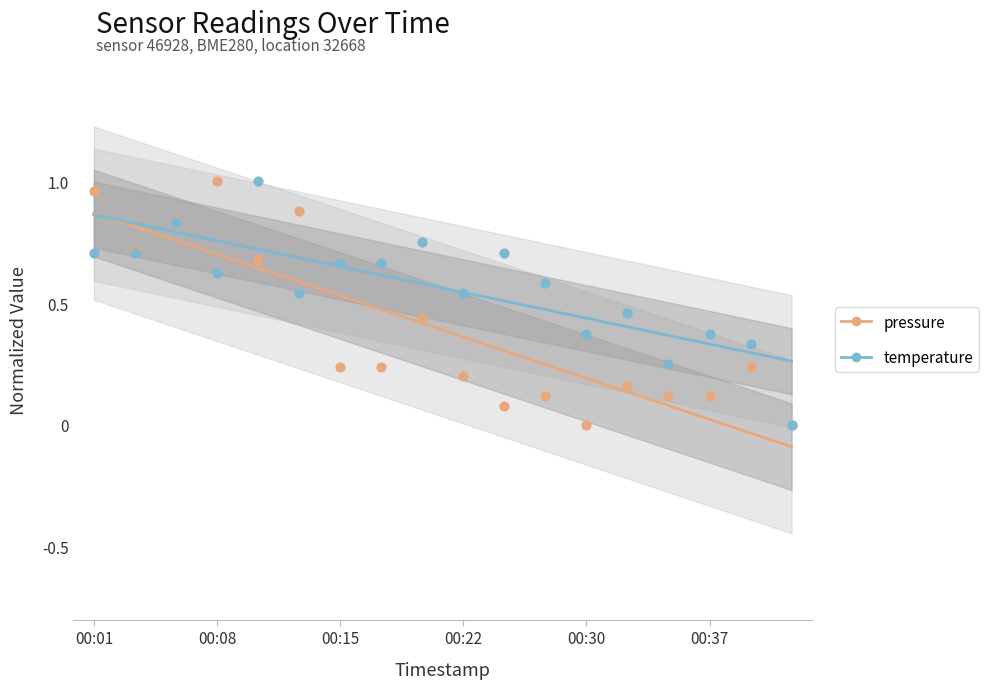

What is the total value across all series at 00:08?

1.6